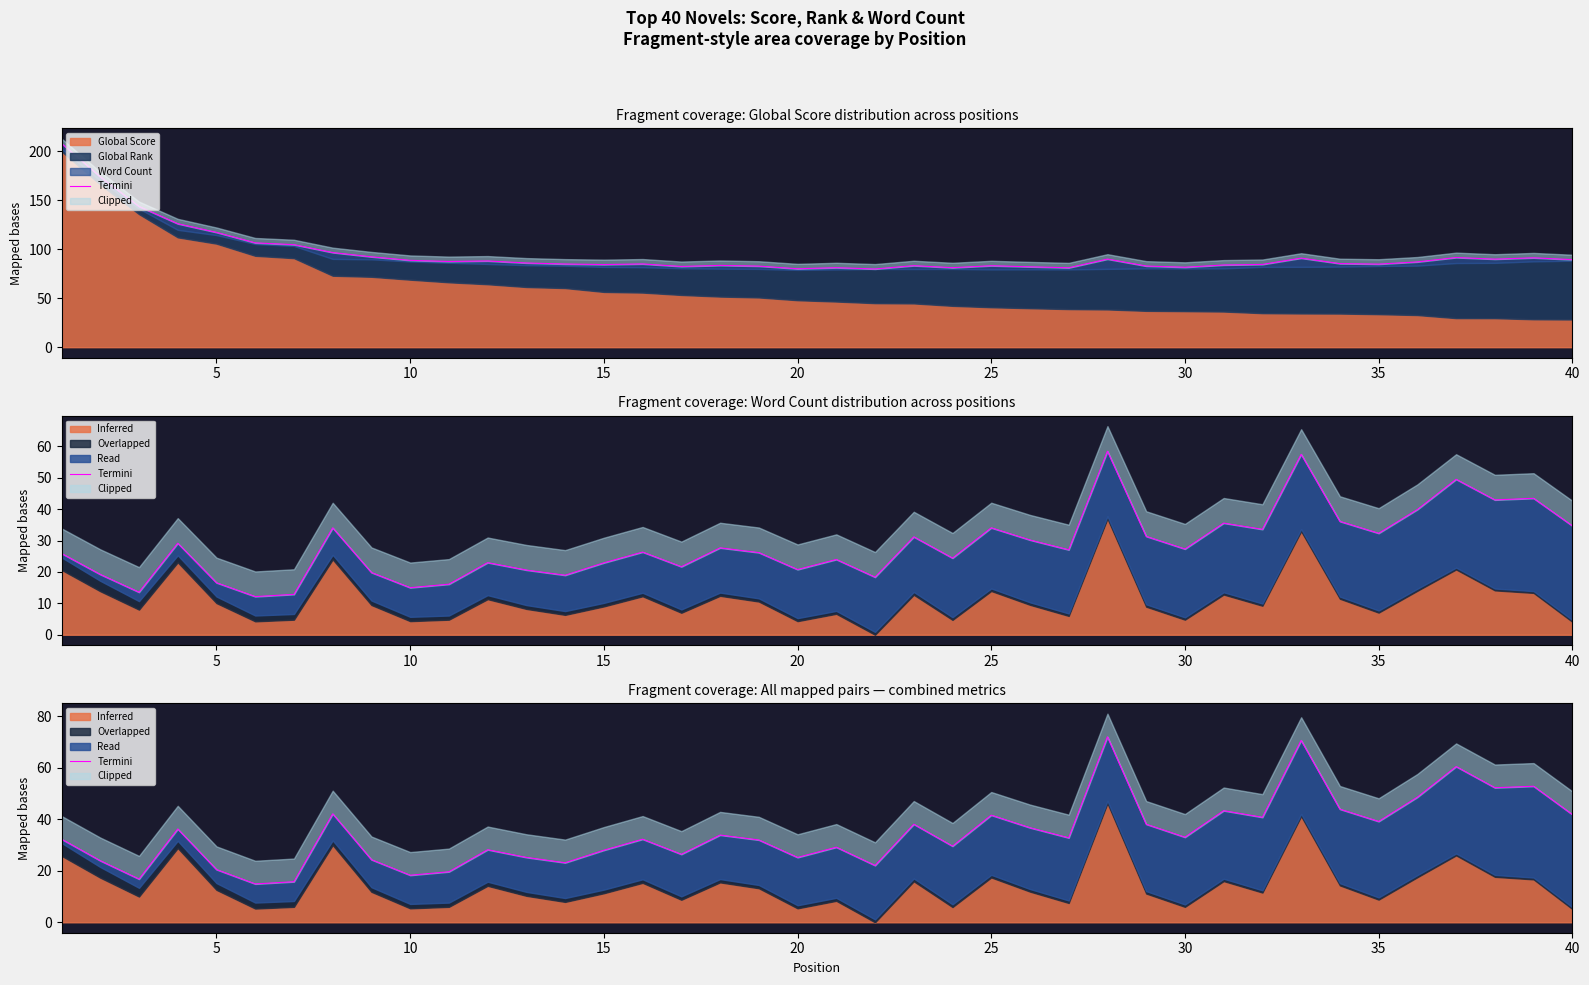

Reading right to left, transcribe all the data shown in this chart.

41.9	52.9	52.3	60.5	48.6	39.2	44.0	70.7	40.8	43.4	33.1	38.1	72.1	32.8	36.7	41.6	29.6	38.1	22.1	29.2	25.2	32.0	33.9	26.4	32.3	28.0	23.1	25.2	28.2	19.6	18.3	24.3	42.1	15.8	14.9	20.5	36.3	16.8	23.9	32.3